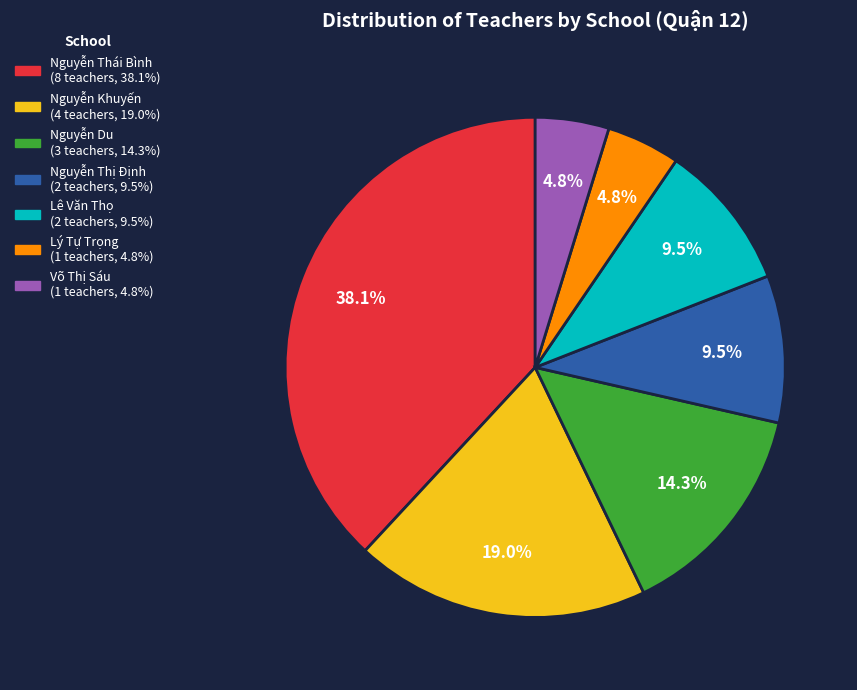

Between Lê Văn Thọ and Nguyễn Khuyến, which is larger?

Nguyễn Khuyến